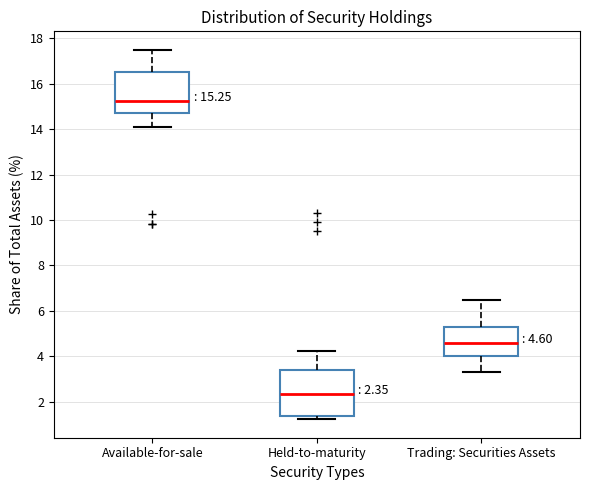

Which box has the lowest median line?

Held-to-maturity